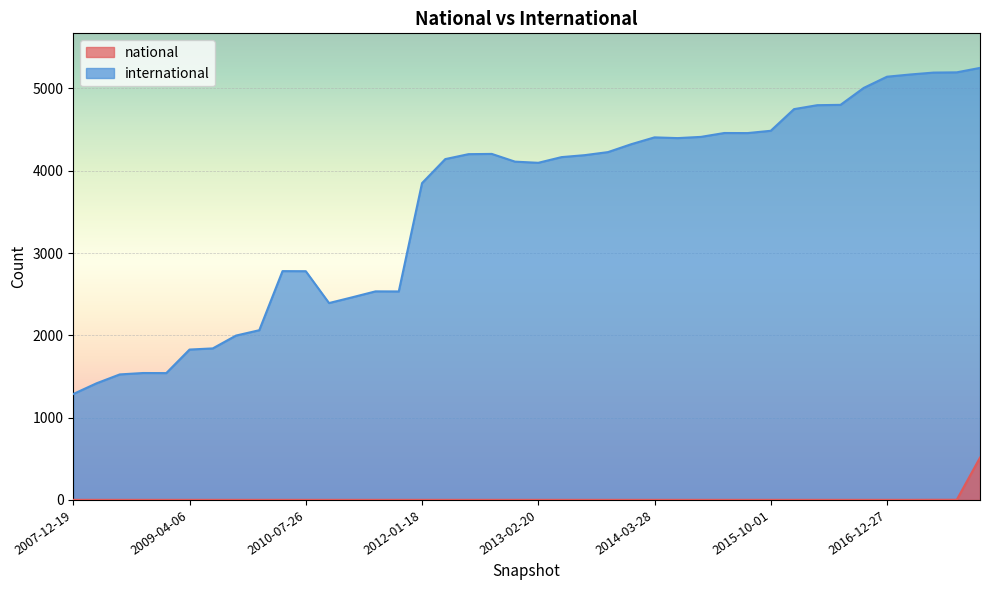

How many data points does each series have?

40